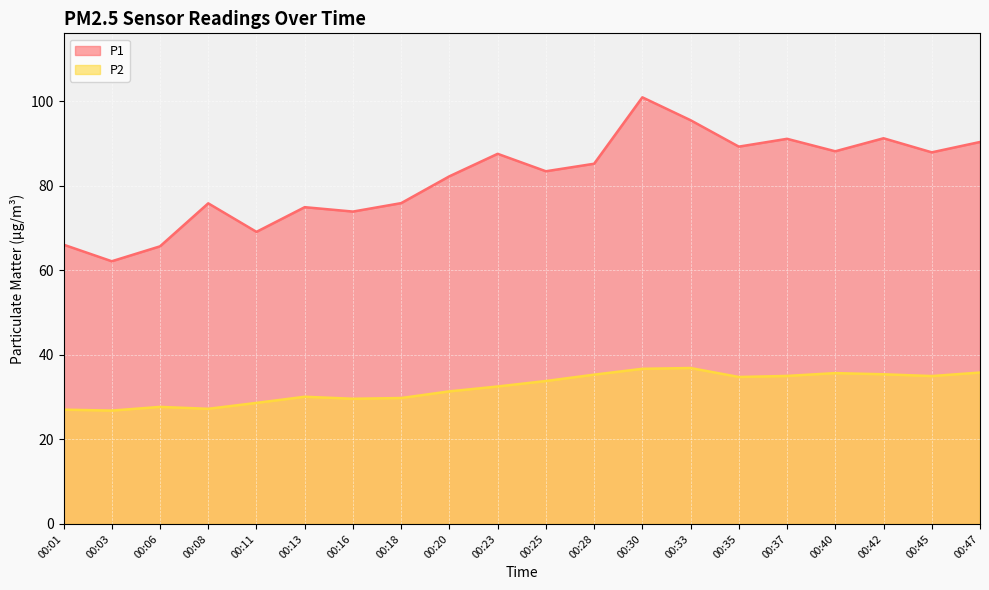

Does the chart display data point markers on the line(s)?

No